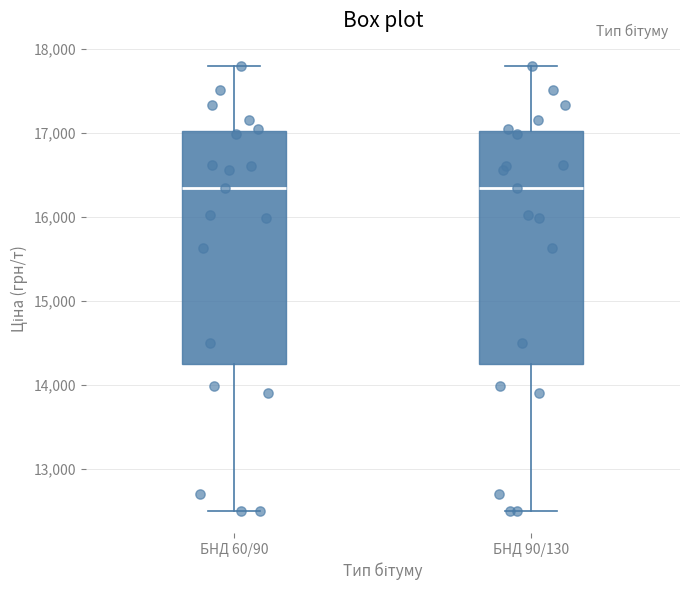

Reading left to right, read every box against the y-axis: the position of its median line, the range the box covers, and the ends of its whiskers. The values are not printed on the chart, so give them approximately, as read against the axis.

БНД 60/90: median 16400, box 14200 to 17000, whiskers 12500 to 17800
БНД 90/130: median 16400, box 14200 to 17000, whiskers 12500 to 17800